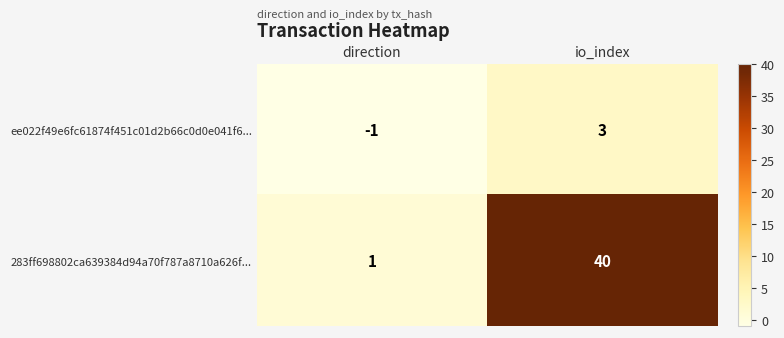

True or false: ee022f49e6fc61874f451c01d2b66c0d0e041f6... has a value of -1 at direction.

True